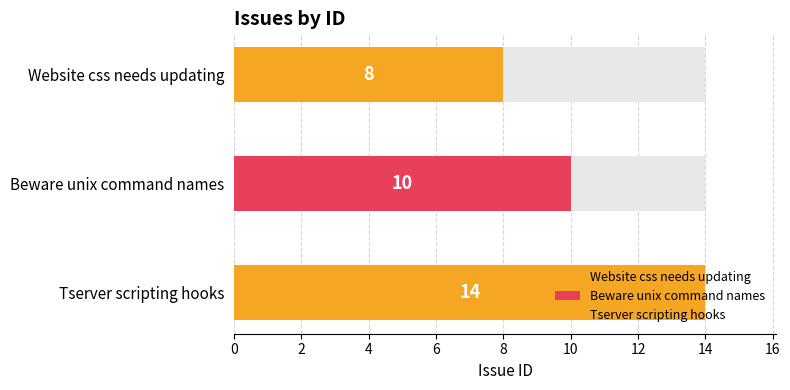

Are the bars grouped side by side (vs. stacked)?

No